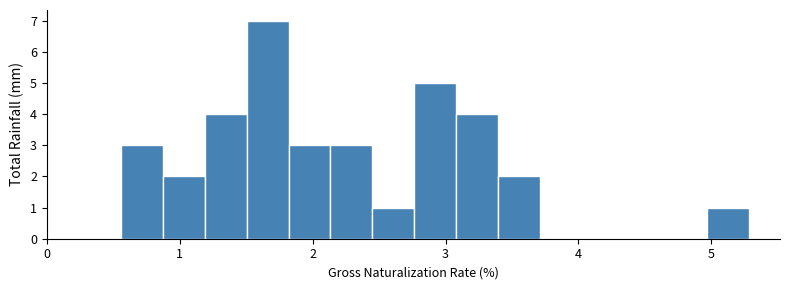

Around what value on the x-axis is the tallest bar? Give the approximate position of its centre, as read against the axis.

1.7